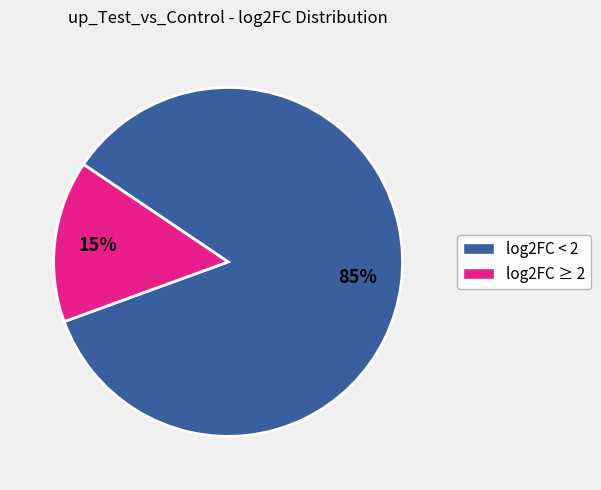

To the nearest percent, what is the difference between the largest and smallest slice percentages?

70%